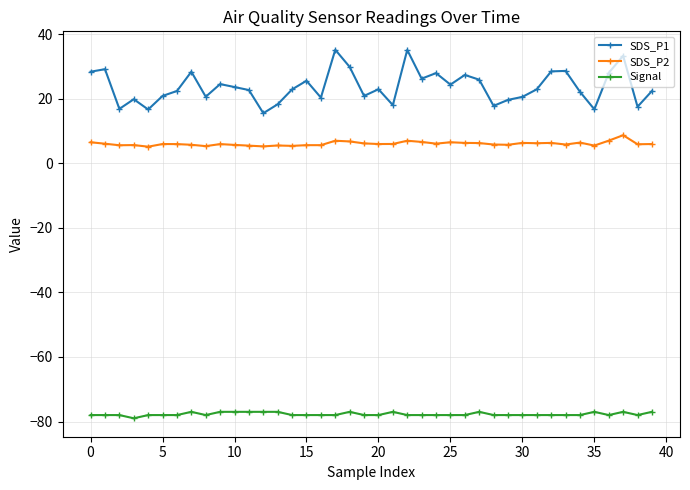

Count the number of categories in the chart.

40